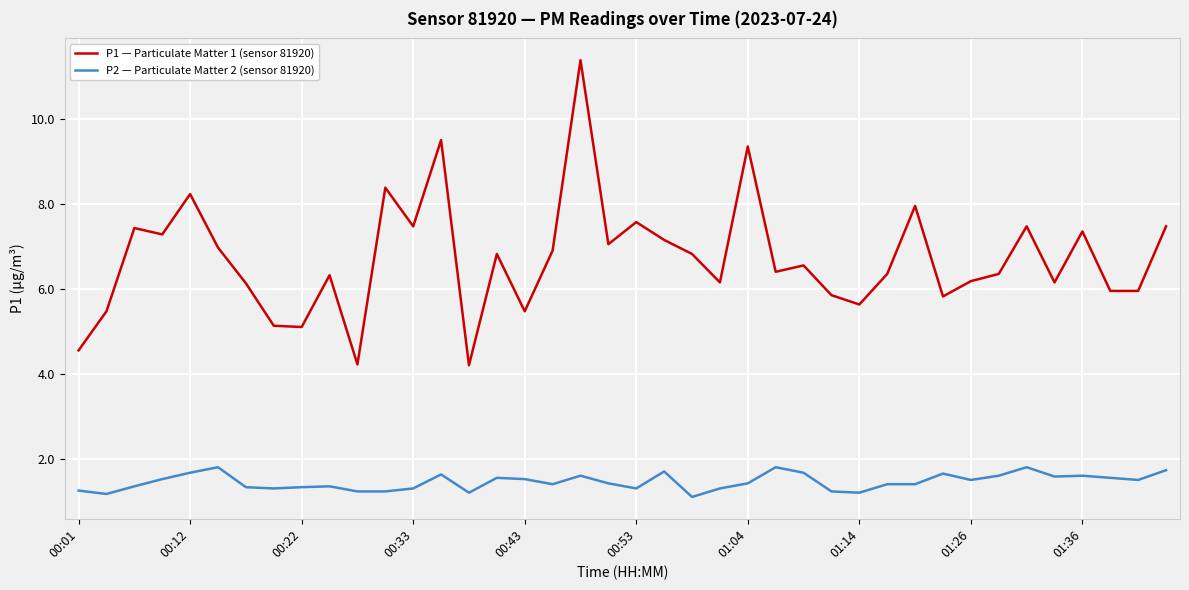

What are all the series names shown in the legend?

P1 — Particulate Matter 1 (sensor 81920), P2 — Particulate Matter 2 (sensor 81920)